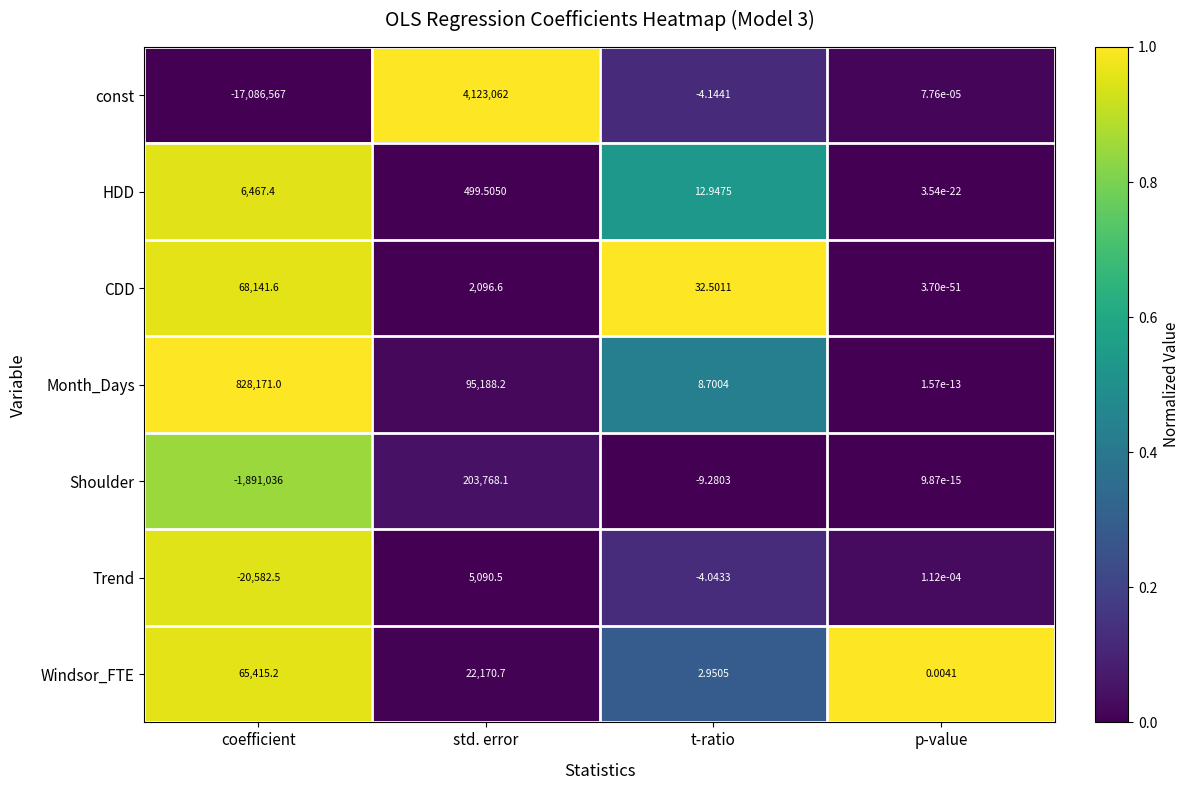

Which category has the highest value across all series?

std. error